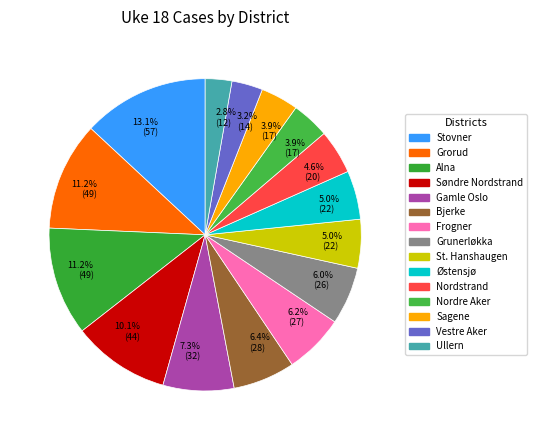

To the nearest percent, what is the difference between the largest and smallest slice percentages?

10%